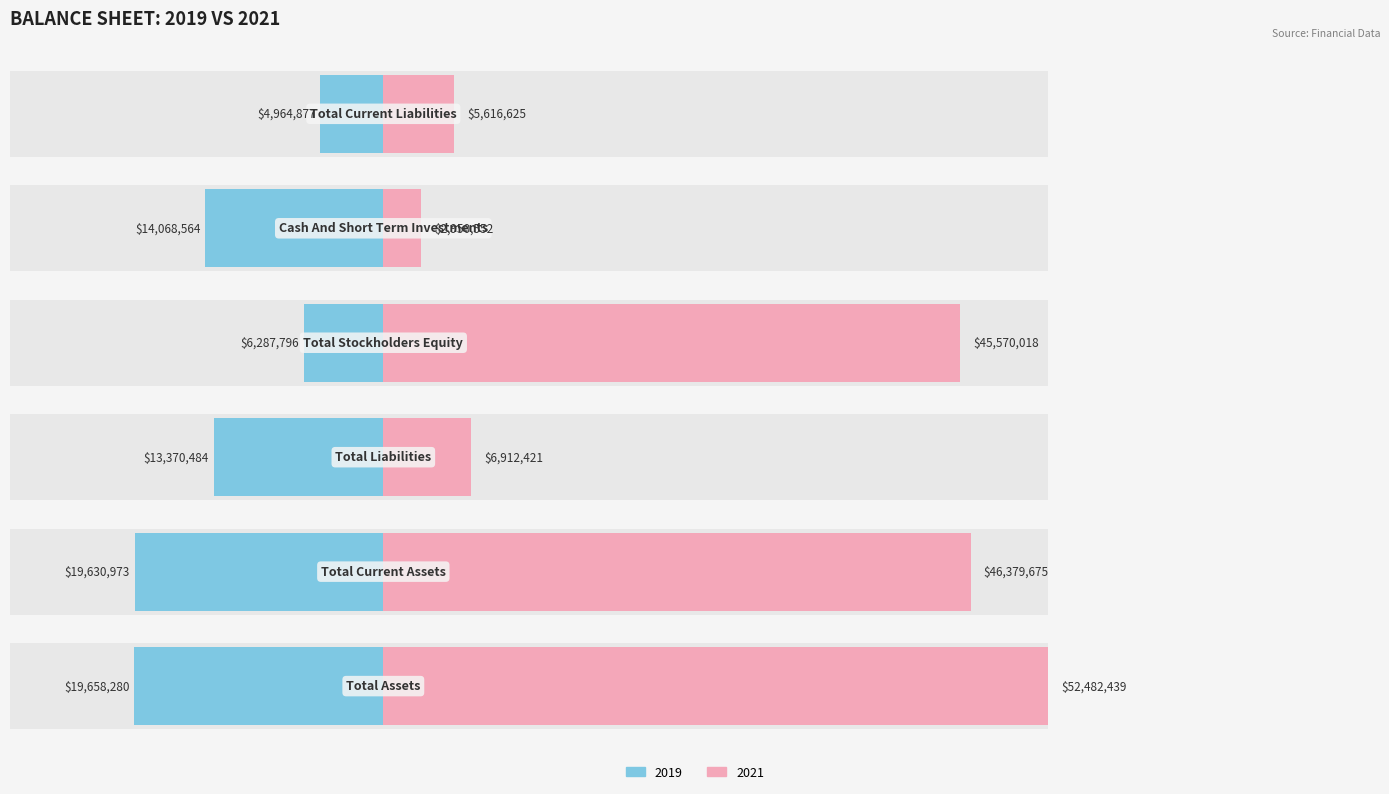

Are the bars horizontal?

Yes